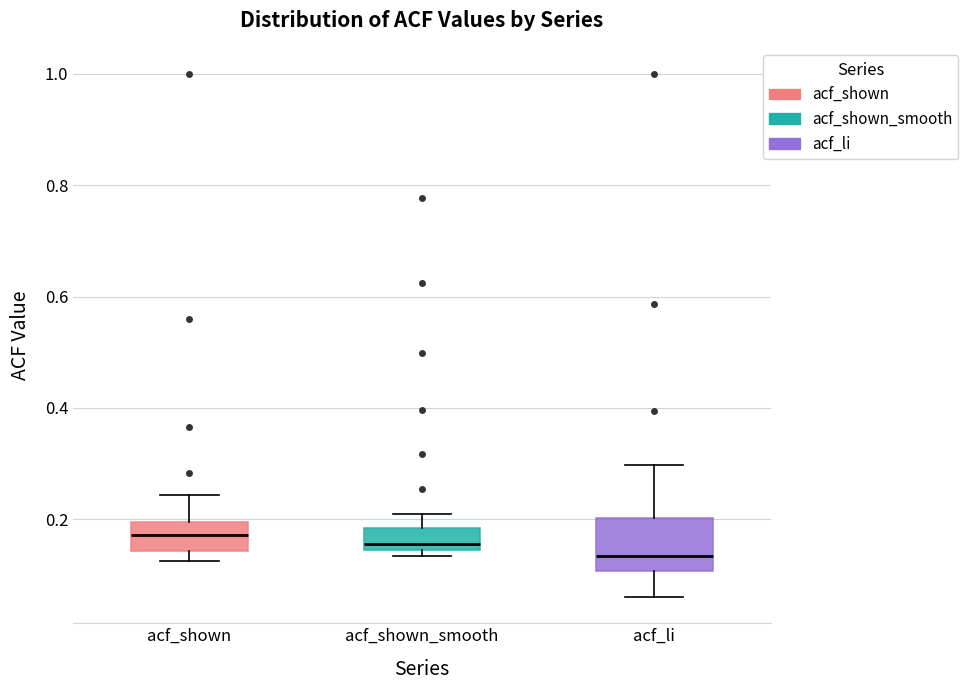

Where does the median line of the box for acf_shown_smooth sit on the y-axis? The values are not printed on the chart, so give them approximately, as read against the axis.

0.16